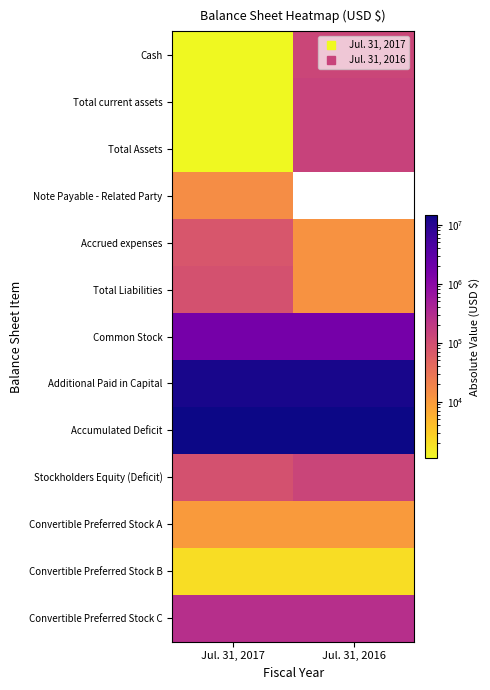

Rank the categories by Total current assets value from highest to lowest.

Jul. 31, 2016, Jul. 31, 2017